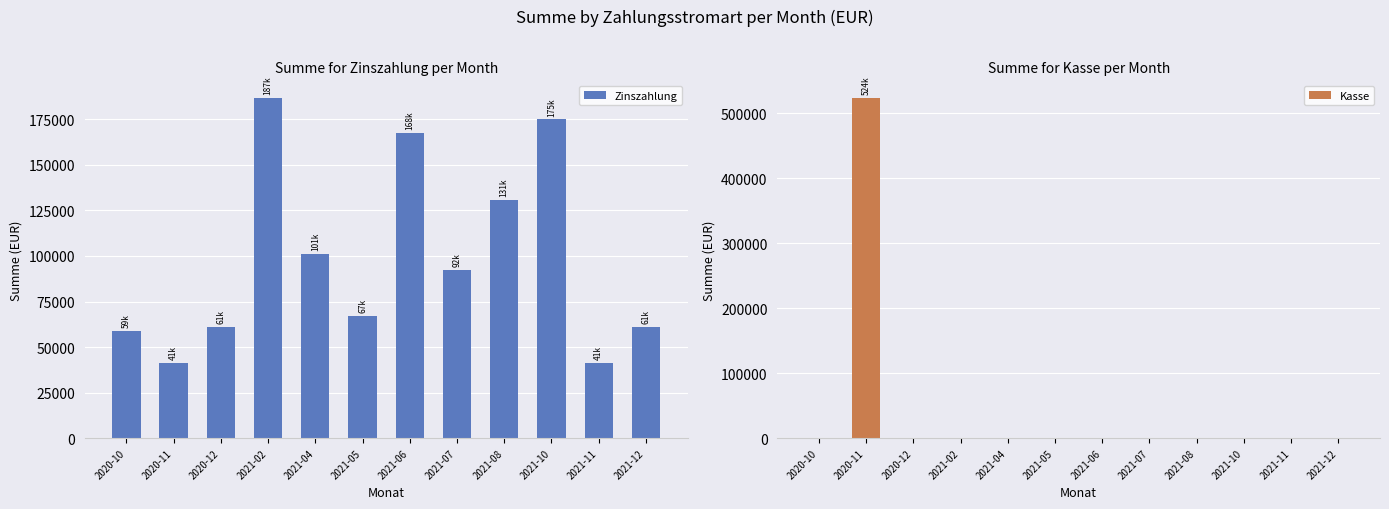

Which series changed the most between 2021-02 and 2021-06?

Zinszahlung